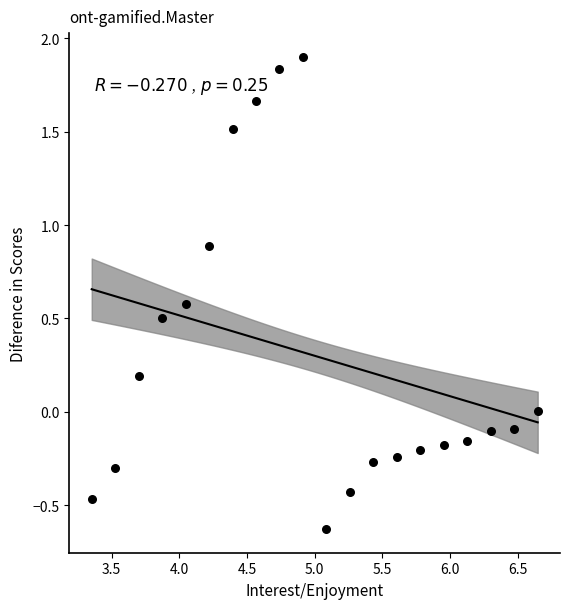

What is the range of Y values (max minus min)?

2.5